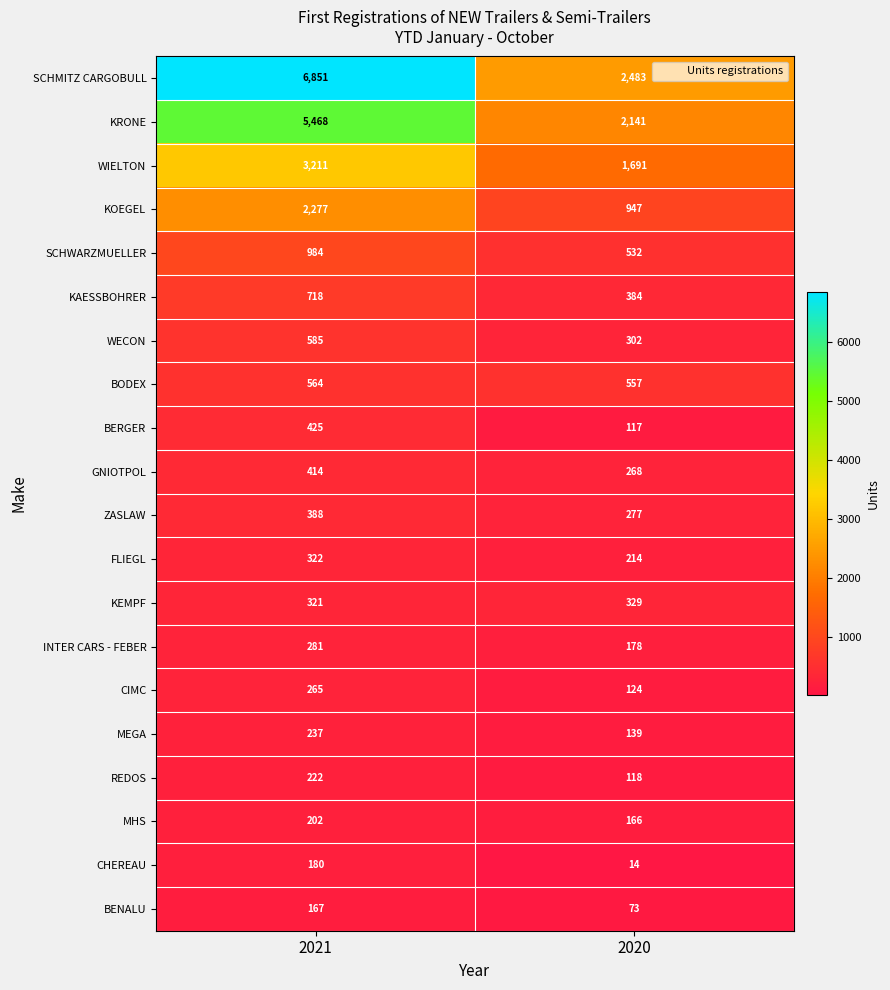

The value of SCHWARZMUELLER at 2020 is 224. True or false?

False